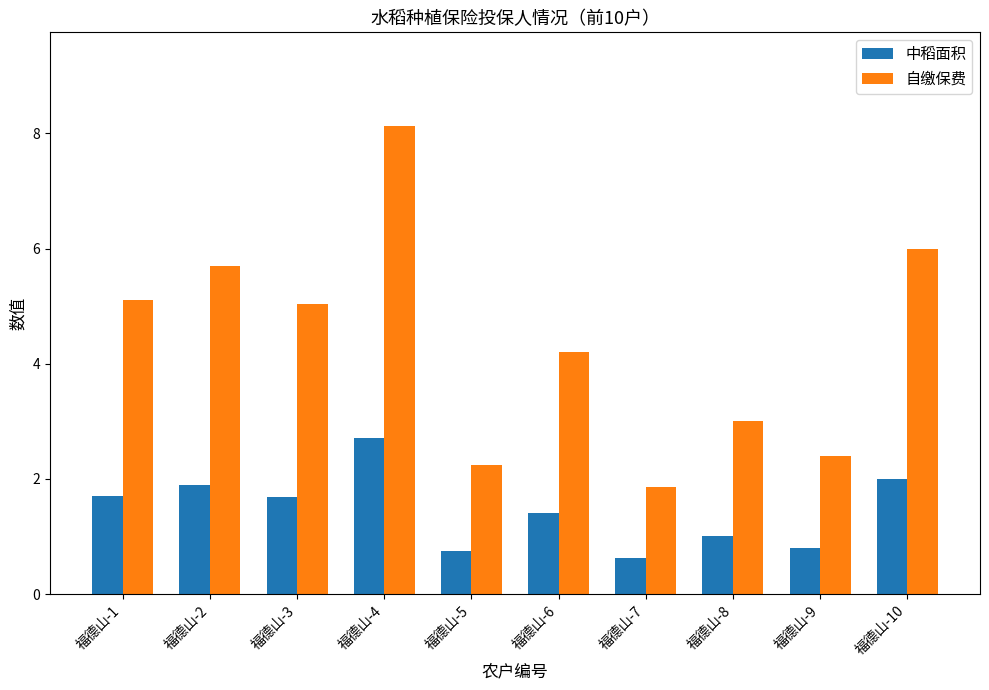

Between 福德山-7 and 福德山-8, which series saw the biggest shift?

自缴保费